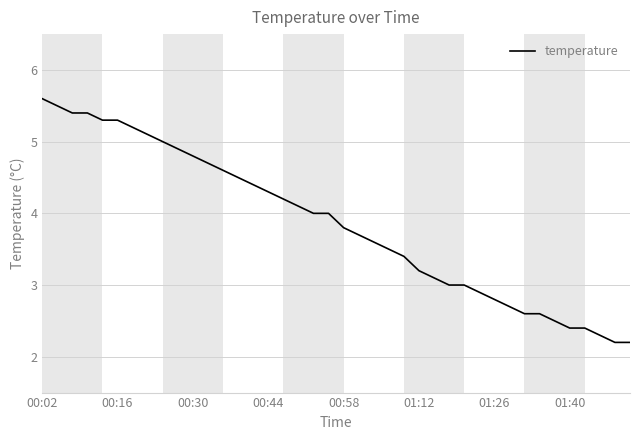

What is the minimum value shown in the chart?

2.2